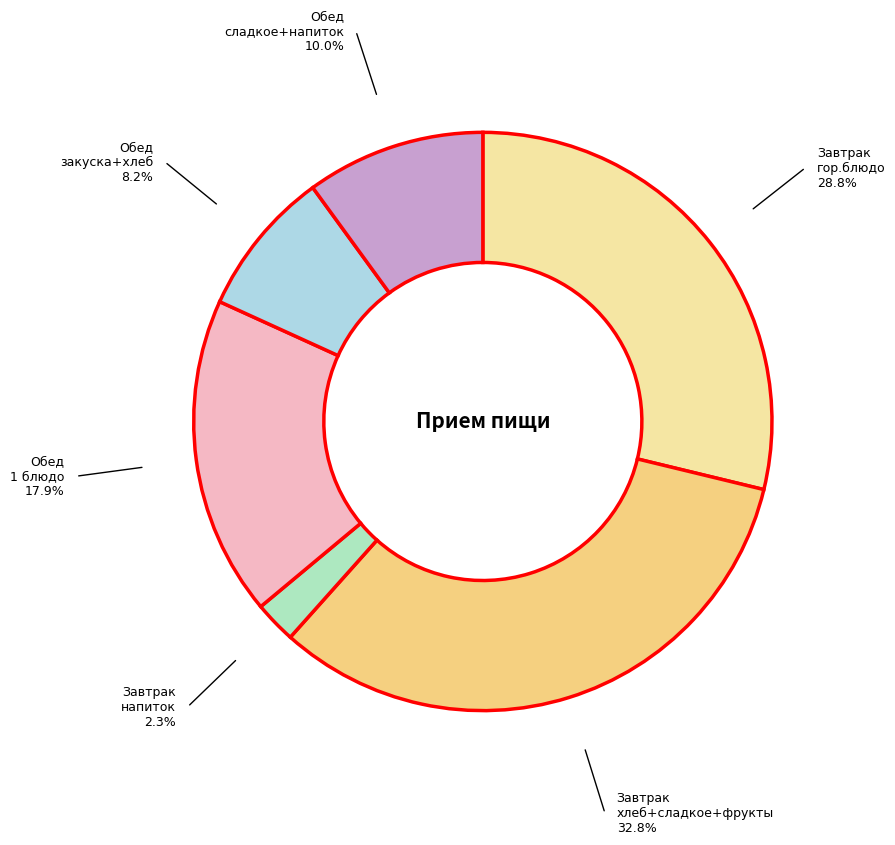

Does any single category account for the majority?

No